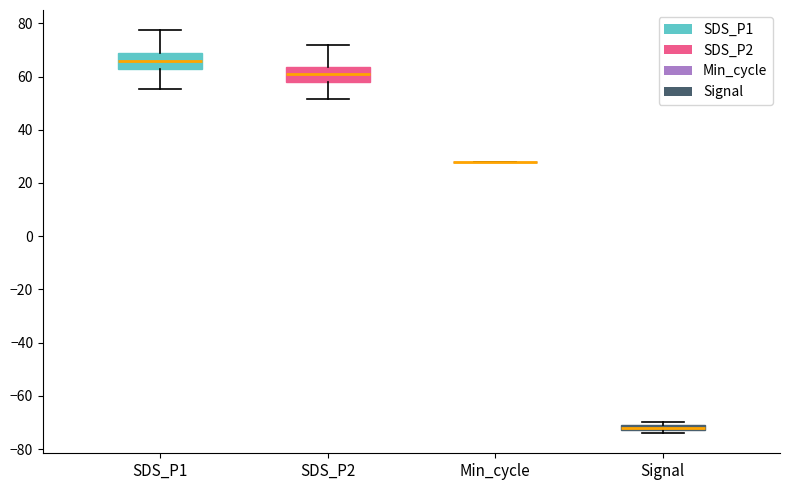

Where does the median line of the box for SDS_P2 sit on the y-axis? The values are not printed on the chart, so give them approximately, as read against the axis.

60